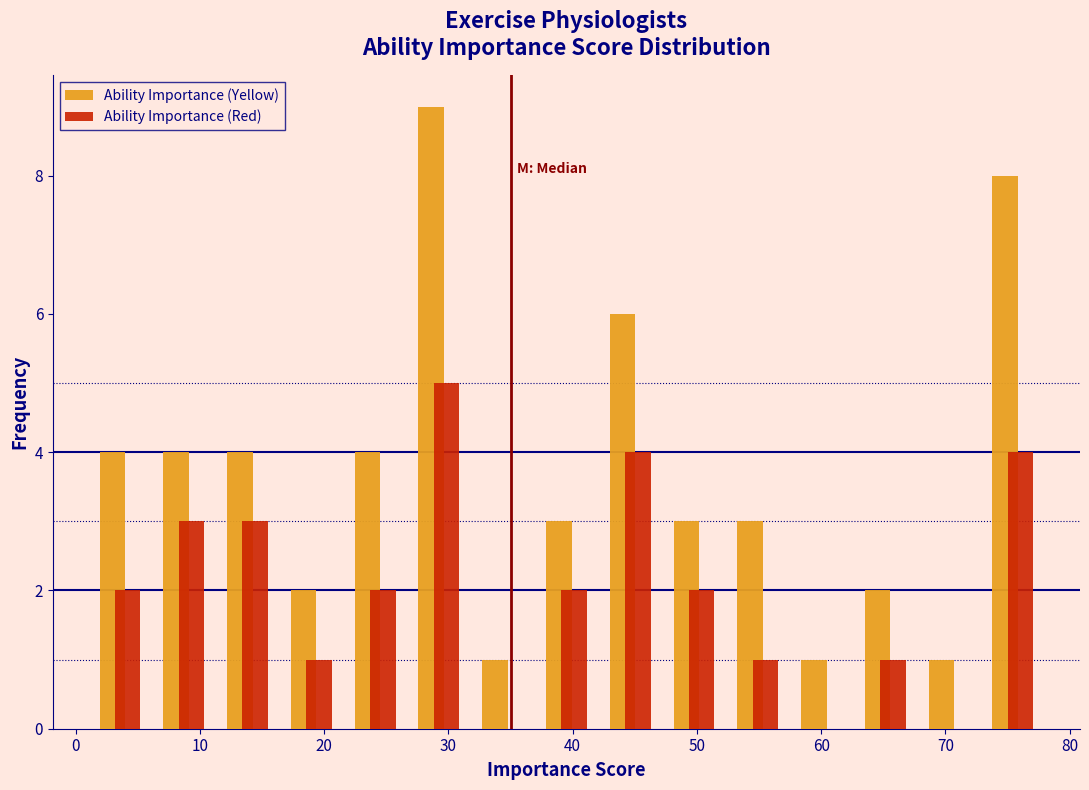

Reading left to right, list every range on the x-axis with the height of the bar of each series over it. Neither the bar edges nor the heights are printed on the chart, so give them approximately, as read against the axes.

1 to 6: Ability Importance (Yellow)=4	Ability Importance (Red)=2
6 to 11: Ability Importance (Yellow)=4	Ability Importance (Red)=3
11 to 16: Ability Importance (Yellow)=4	Ability Importance (Red)=3
16 to 22: Ability Importance (Yellow)=2	Ability Importance (Red)=1
22 to 27: Ability Importance (Yellow)=4	Ability Importance (Red)=2
27 to 32: Ability Importance (Yellow)=9	Ability Importance (Red)=5
32 to 37: Ability Importance (Yellow)=1	Ability Importance (Red)=0
37 to 42: Ability Importance (Yellow)=3	Ability Importance (Red)=2
42 to 47: Ability Importance (Yellow)=6	Ability Importance (Red)=4
47 to 52: Ability Importance (Yellow)=3	Ability Importance (Red)=2
52 to 57: Ability Importance (Yellow)=3	Ability Importance (Red)=1
57 to 63: Ability Importance (Yellow)=1	Ability Importance (Red)=0
63 to 68: Ability Importance (Yellow)=2	Ability Importance (Red)=1
68 to 73: Ability Importance (Yellow)=1	Ability Importance (Red)=0
73 to 78: Ability Importance (Yellow)=8	Ability Importance (Red)=4